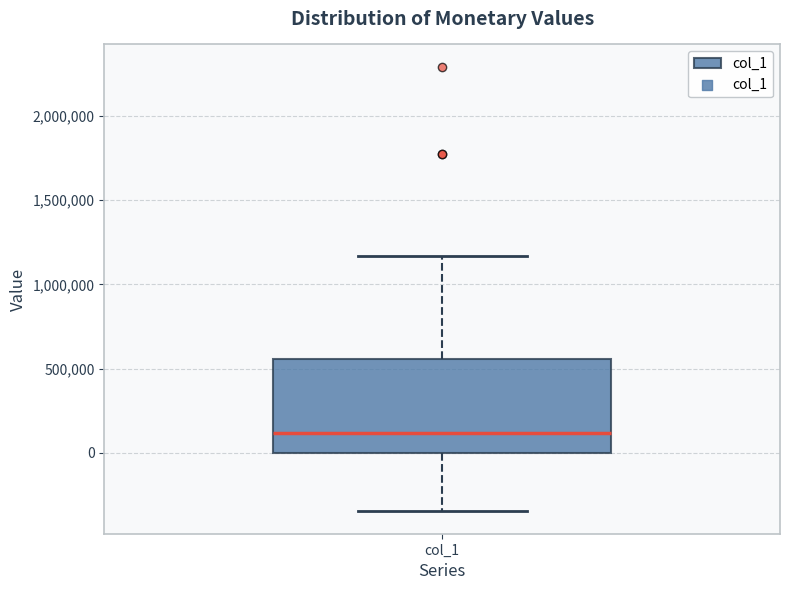

Read this box plot against the y-axis: the position of the median line, the range covered by the box, and the ends of both whiskers. The values are not printed on the chart, so give them approximately, as read against the axis.

median 100000, box 0 to 550000, whiskers -350000 to 1150000